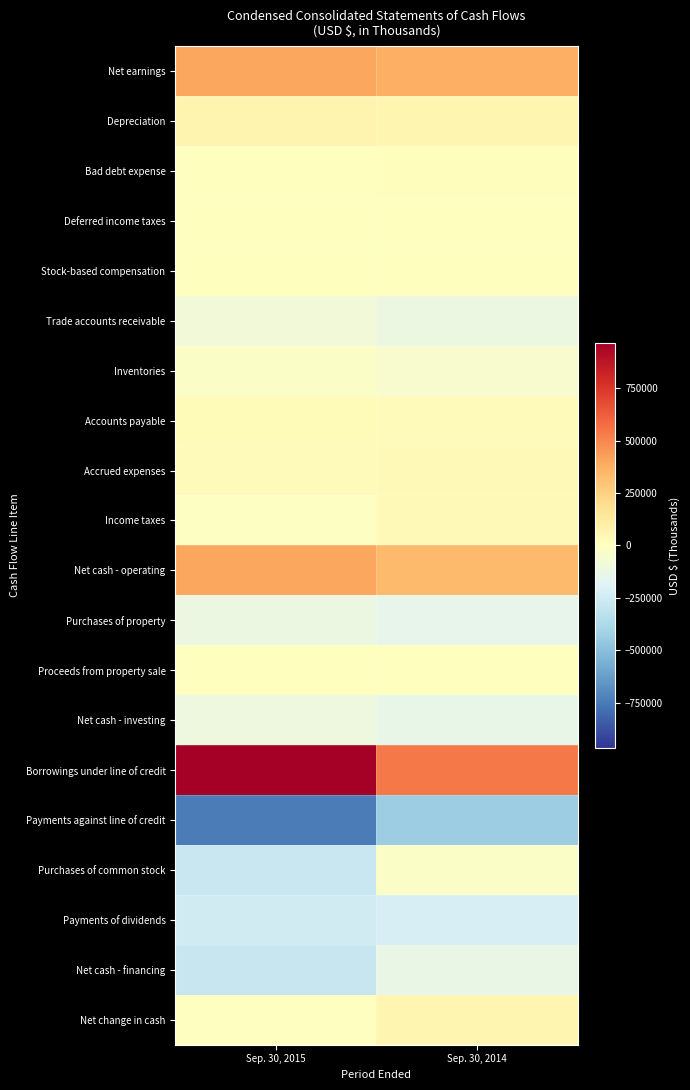

Which series has the widest spread of values?

Borrowings under line of credit